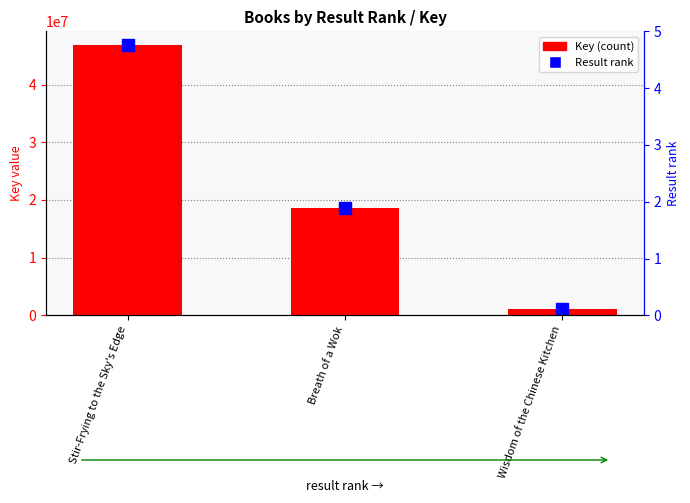

At which label does the data first exceed 18595831?

Stir-Frying to the Sky's Edge